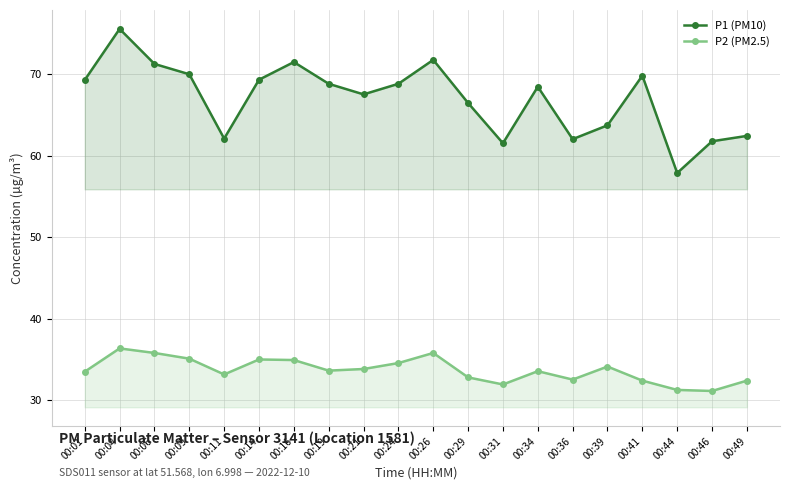

What is the approximate value of P2 (PM2.5) at 00:39?

34.1